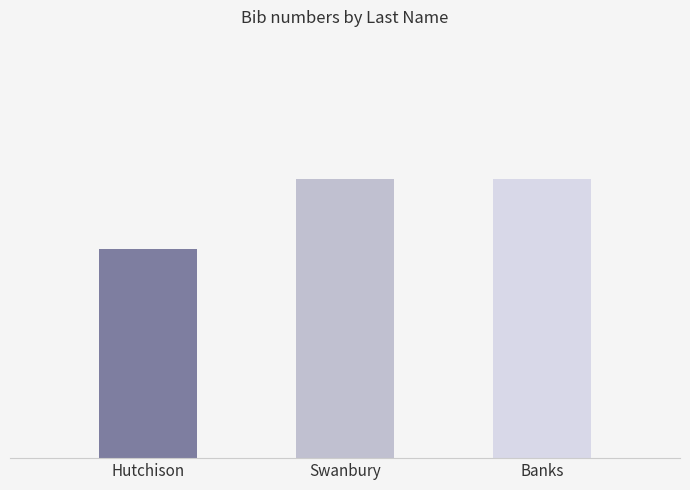

Approximately how many times larger is the value at Swanbury compared to Banks?

1.0